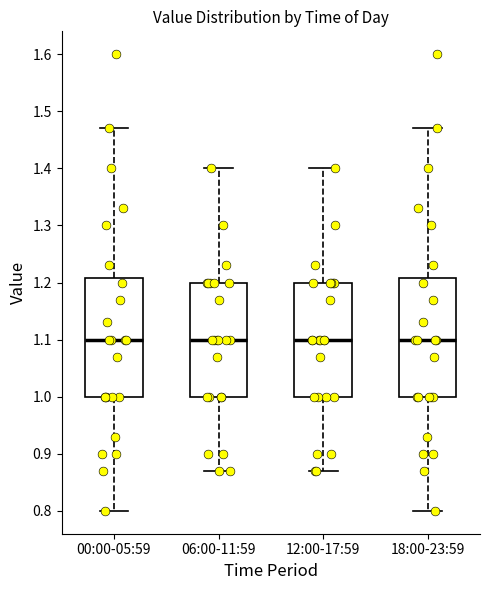

Reading left to right, read every box against the y-axis: the position of its median line, the range the box covers, and the ends of its whiskers. The values are not printed on the chart, so give them approximately, as read against the axis.

00:00-05:59: median 1.10, box 1.00 to 1.21, whiskers 0.80 to 1.47
06:00-11:59: median 1.10, box 1.00 to 1.20, whiskers 0.87 to 1.40
12:00-17:59: median 1.10, box 1.00 to 1.20, whiskers 0.87 to 1.40
18:00-23:59: median 1.10, box 1.00 to 1.21, whiskers 0.80 to 1.47